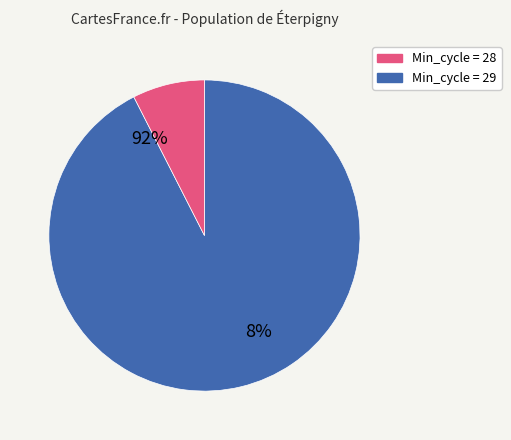

Is it true that 28 is 15% of the pie?

False